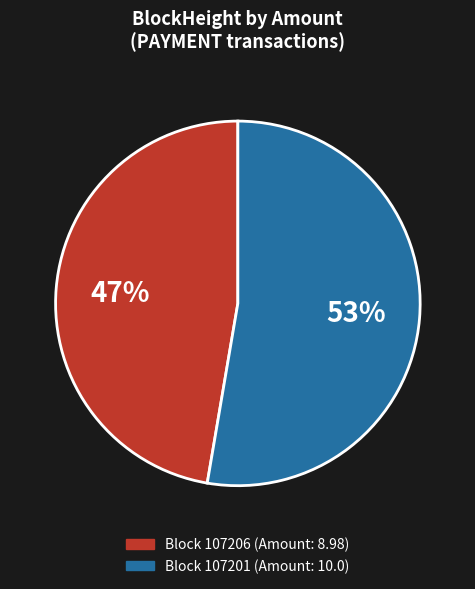

To the nearest percent, what is the average slice percentage?

50%